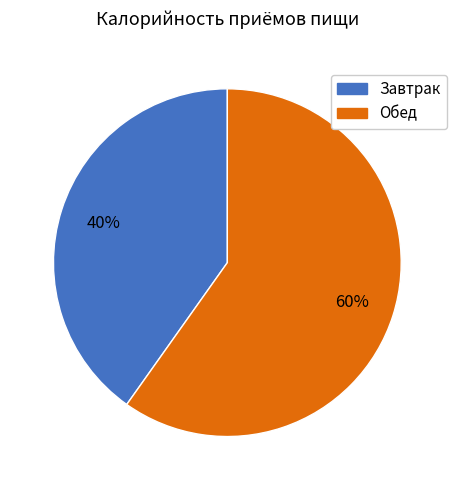

Is the sum of Завтрак and Обед greater than half?

Yes